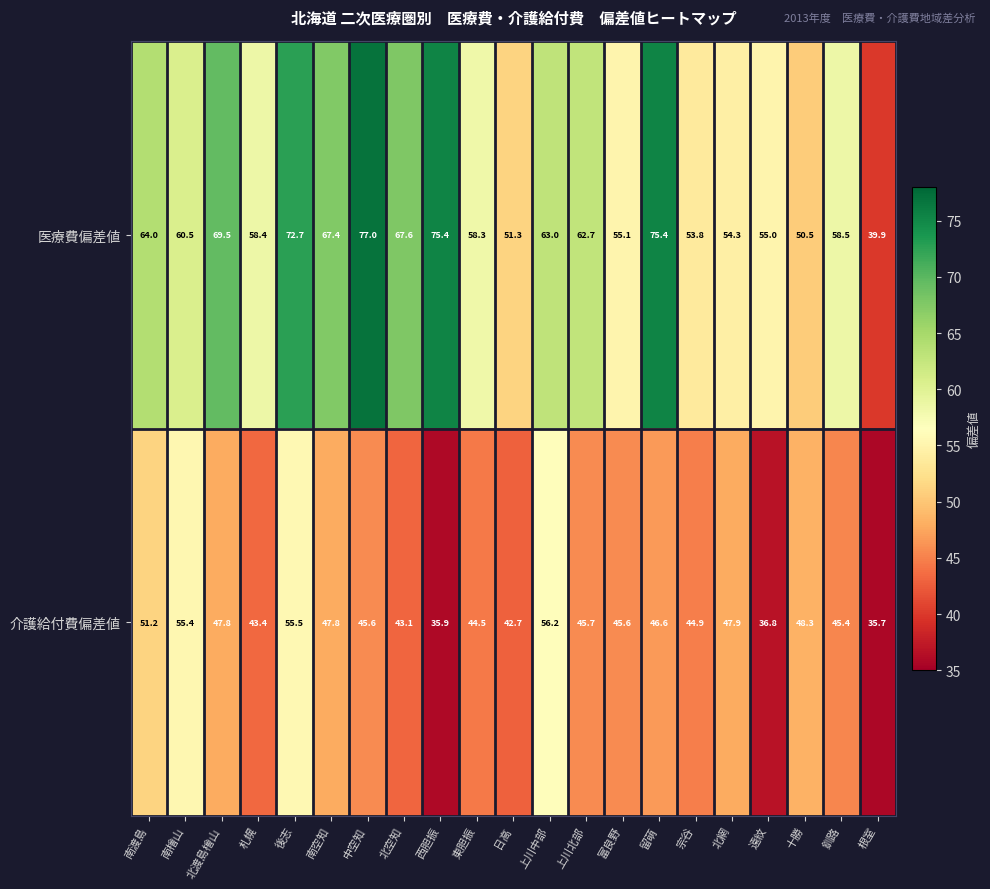

True or false: 介護給付費偏差値 has a value of 14.1 at 十勝.

False